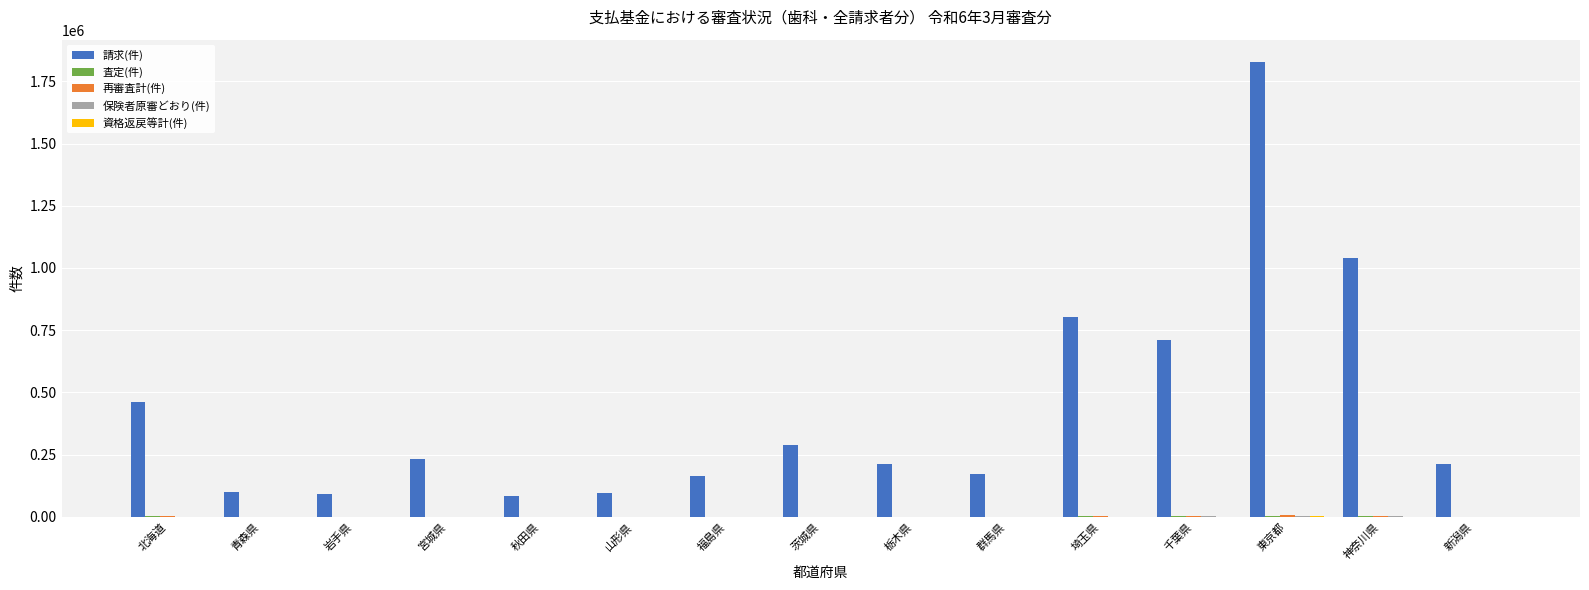

Which series has the largest total across all categories?

請求(件)